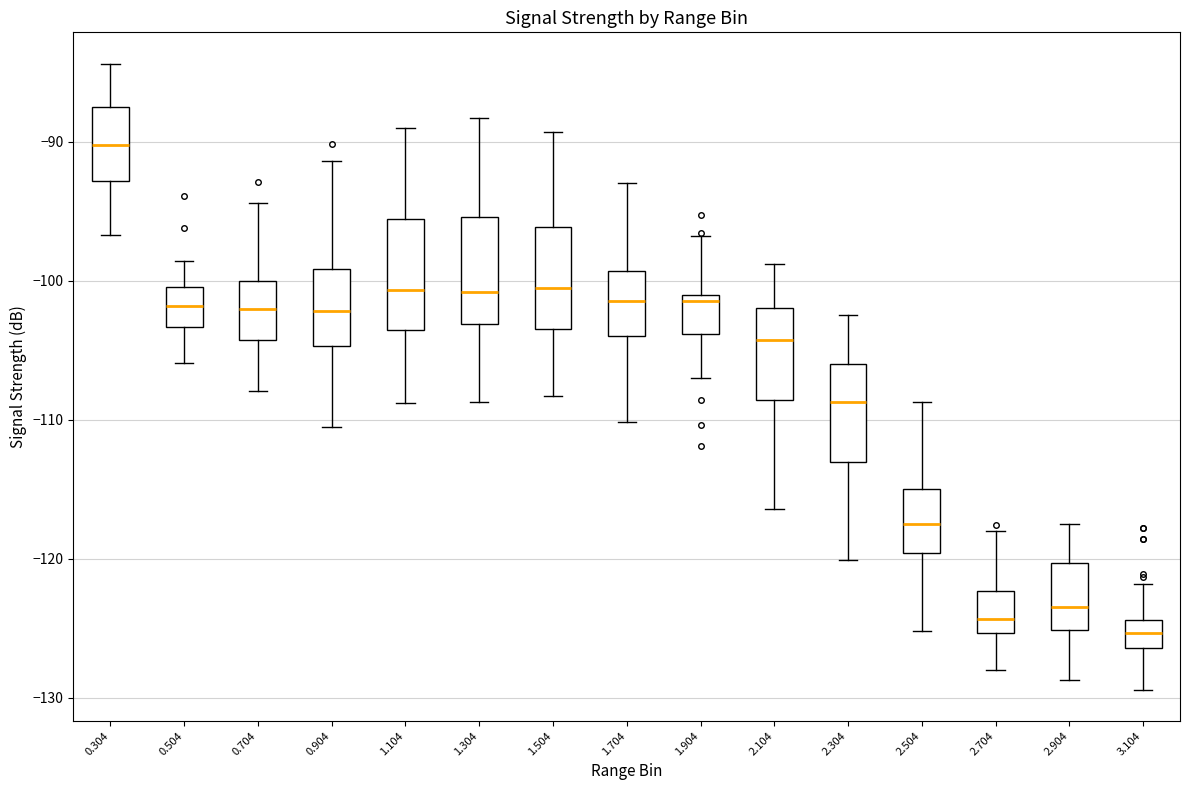

Reading left to right, read every box against the y-axis: the position of its median line, the range the box covers, and the ends of its whiskers. The values are not printed on the chart, so give them approximately, as read against the axis.

0.304: median -90, box -93 to -88, whiskers -97 to -84
0.504: median -102, box -103 to -100, whiskers -106 to -99
0.704: median -102, box -104 to -100, whiskers -108 to -94
0.904: median -102, box -105 to -99, whiskers -110 to -91
1.104: median -101, box -104 to -96, whiskers -109 to -89
1.304: median -101, box -103 to -95, whiskers -109 to -88
1.504: median -100, box -103 to -96, whiskers -108 to -89
1.704: median -101, box -104 to -99, whiskers -110 to -93
1.904: median -101 (just below the box's upper edge), box -104 to -101, whiskers -107 to -97
2.104: median -104, box -109 to -102, whiskers -116 to -99
2.304: median -109, box -113 to -106, whiskers -120 to -102
2.504: median -117, box -120 to -115, whiskers -125 to -109
2.704: median -124, box -125 to -122, whiskers -128 to -118
2.904: median -123, box -125 to -120, whiskers -129 to -117
3.104: median -125, box -126 to -124, whiskers -129 to -122